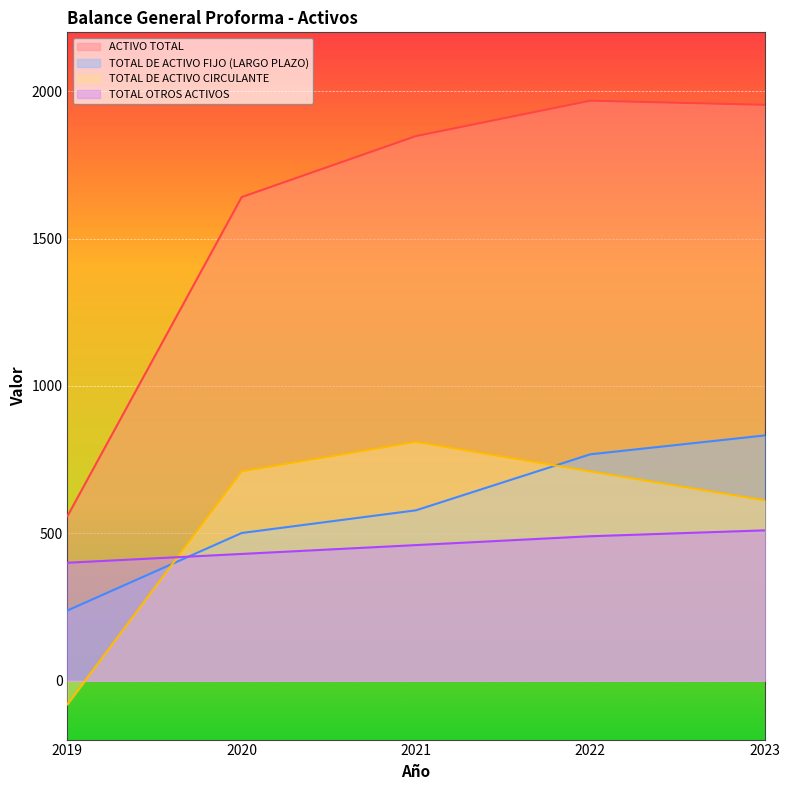

What is the average value of the TOTAL DE ACTIVO FIJO (LARGO PLAZO) series?

583